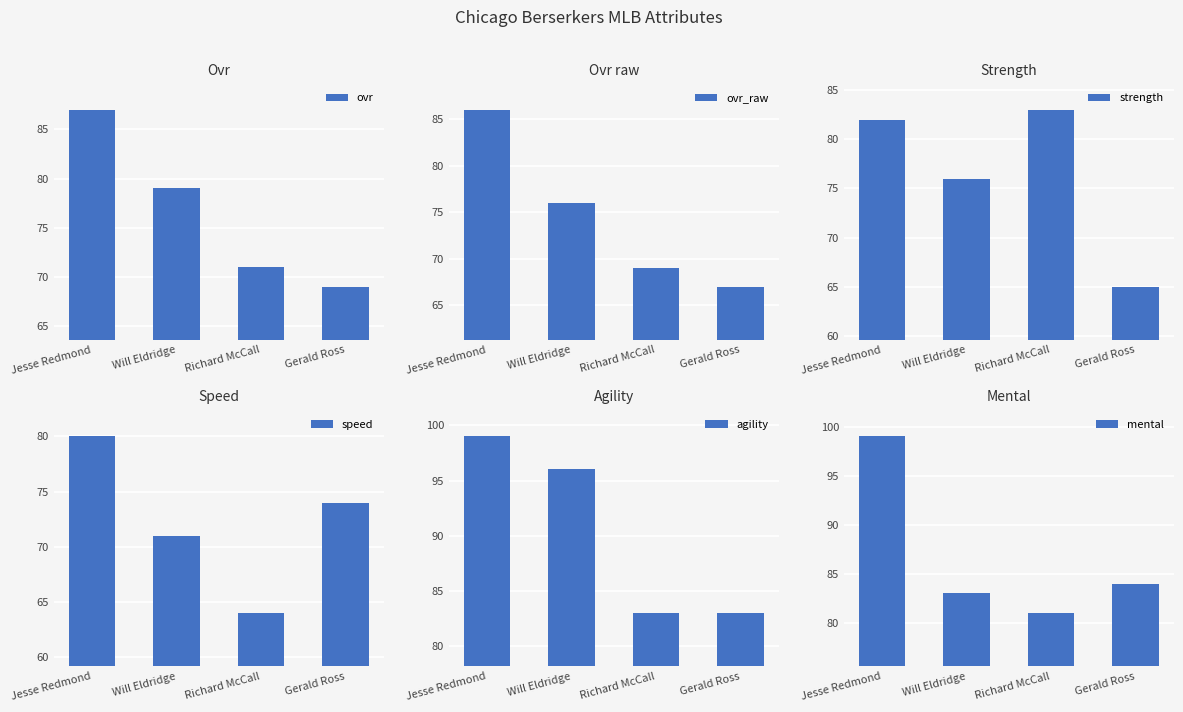

The ovr series shows 48 at Gerald Ross. True or false?

False